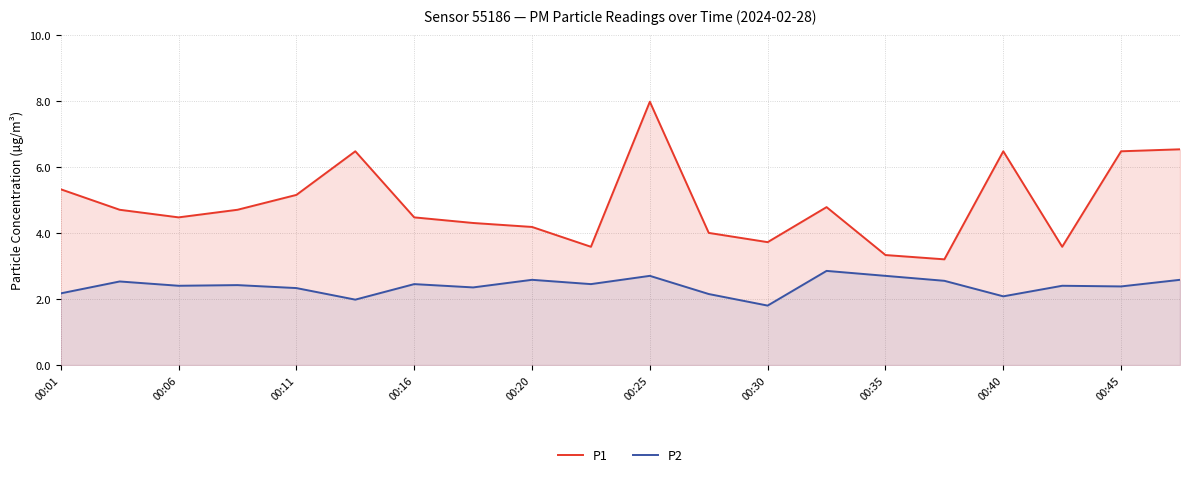

What are all the series names shown in the legend?

P1, P2